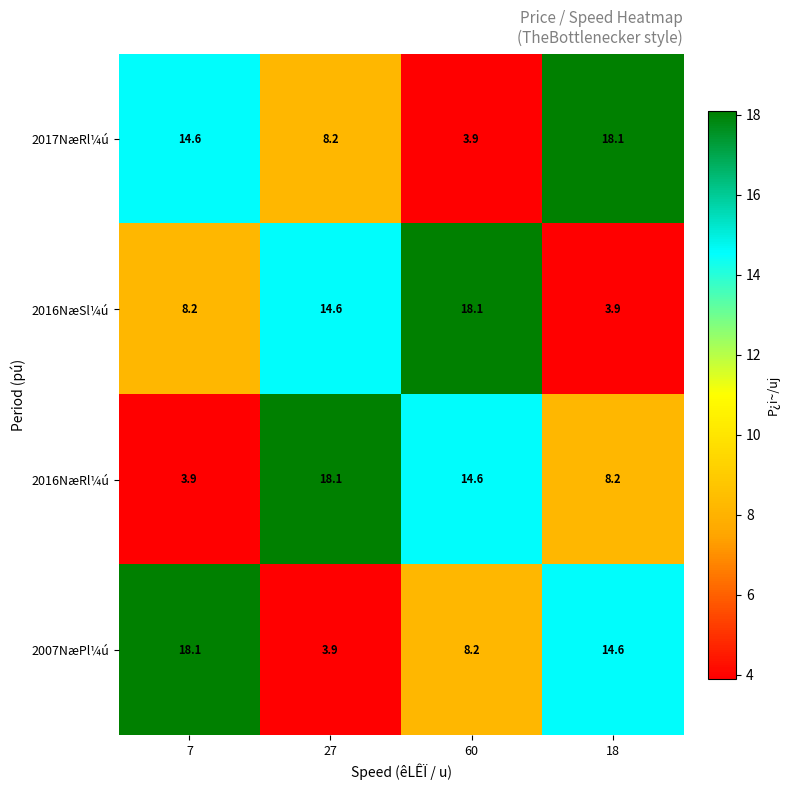

What is the greatest value displayed?

18.1